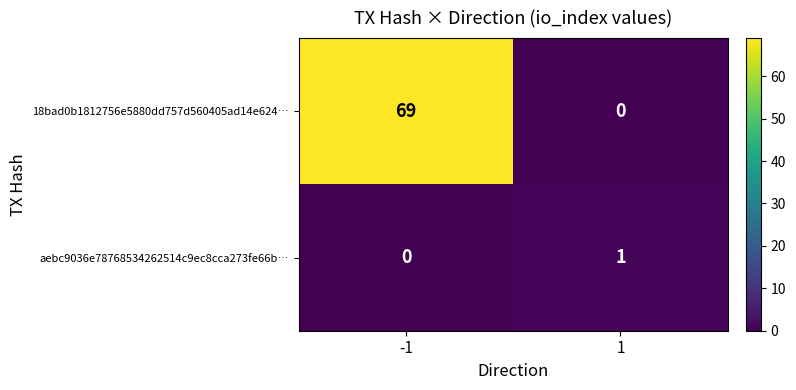

The aebc9036e78768534262514c9ec8cca273fe66b… series shows 0 at -1. True or false?

True